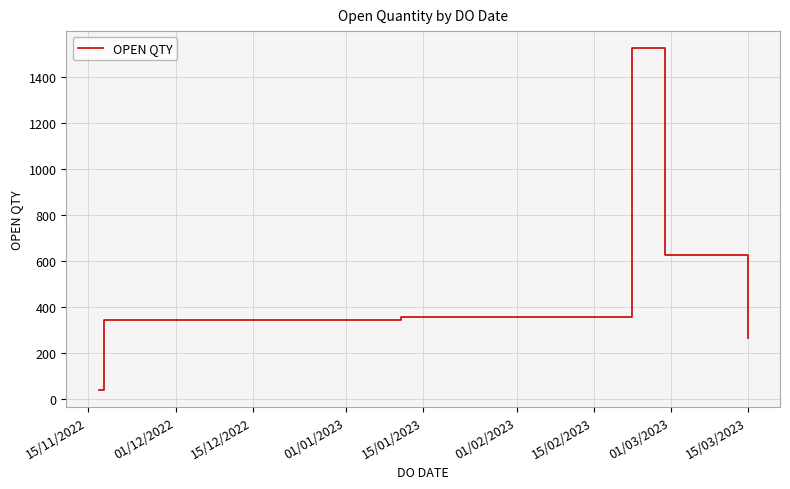

What is the greatest value displayed?

1523